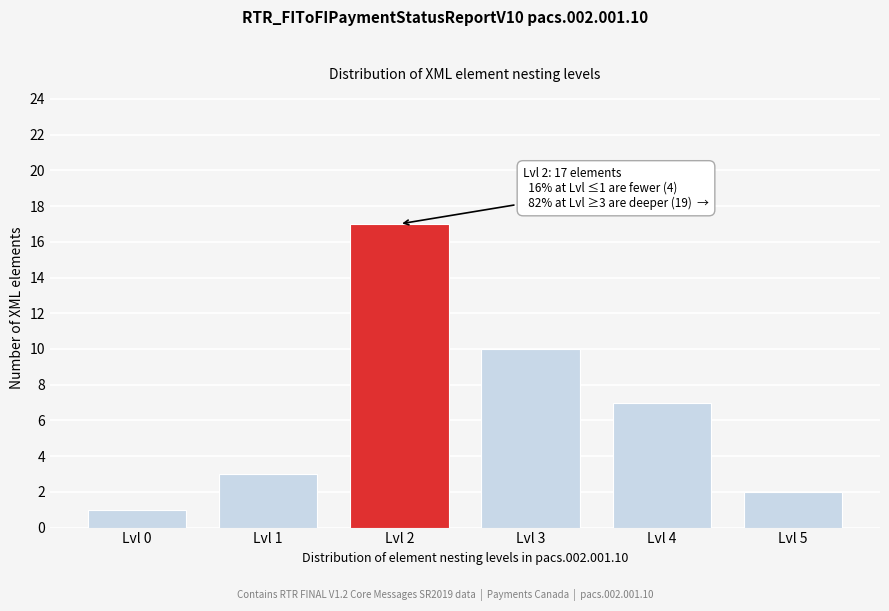

Reading right to left, transcribe all the data shown in this chart.

2	7	10	17	3	1